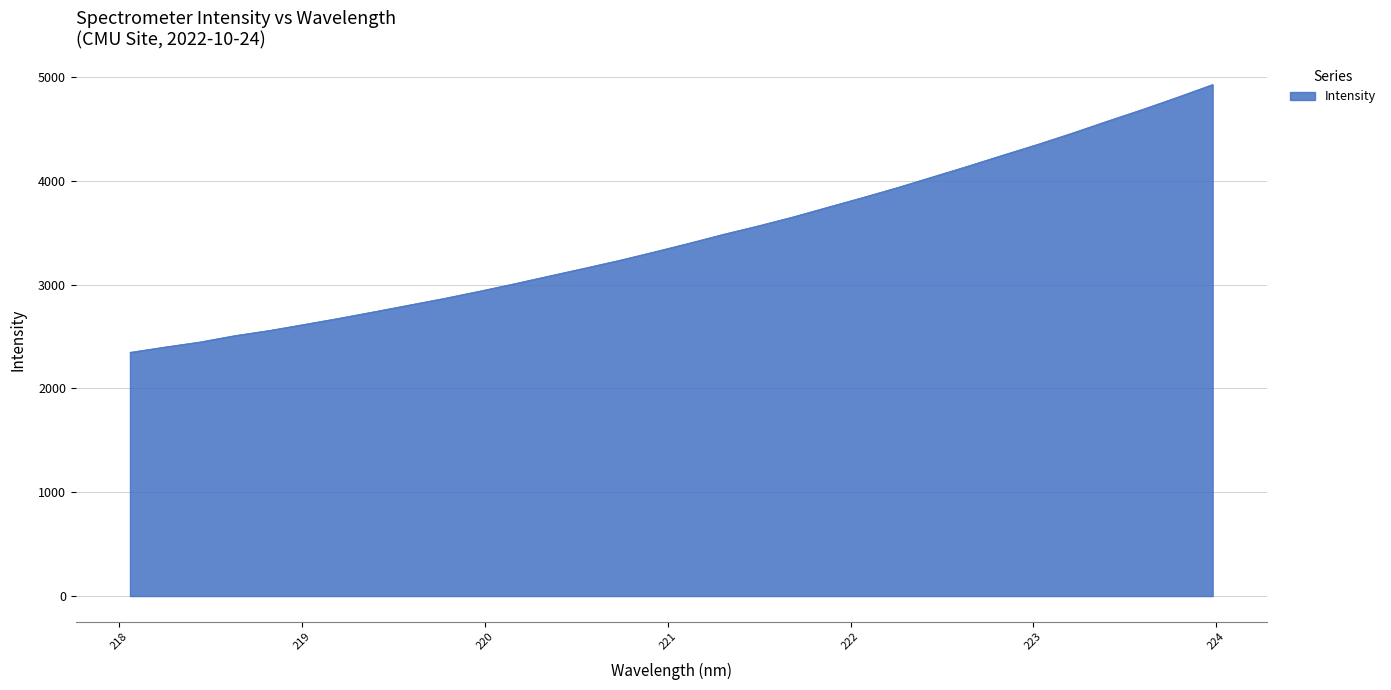

What is the difference between the maximum and minimum values?

2578.9